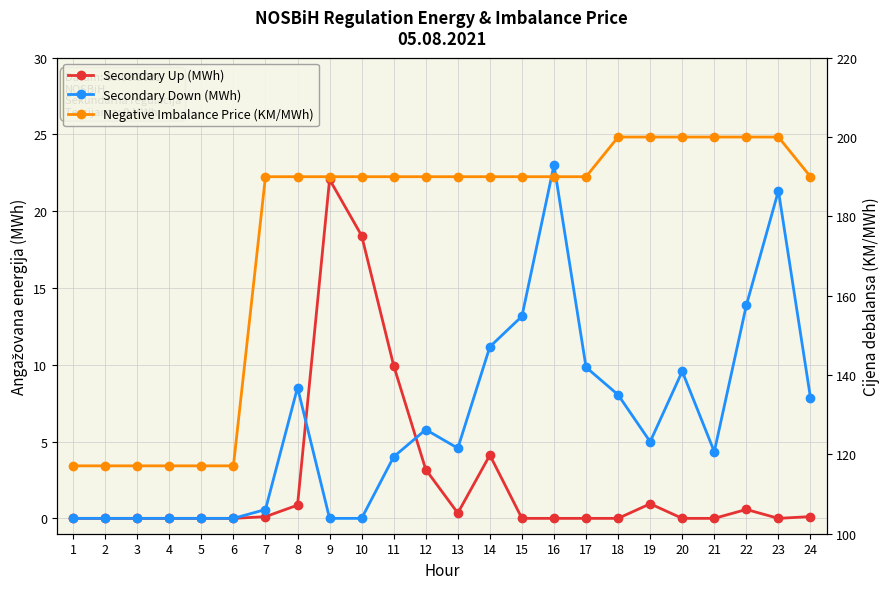

Where is the first local minimum for Secondary Down (MWh)?

13